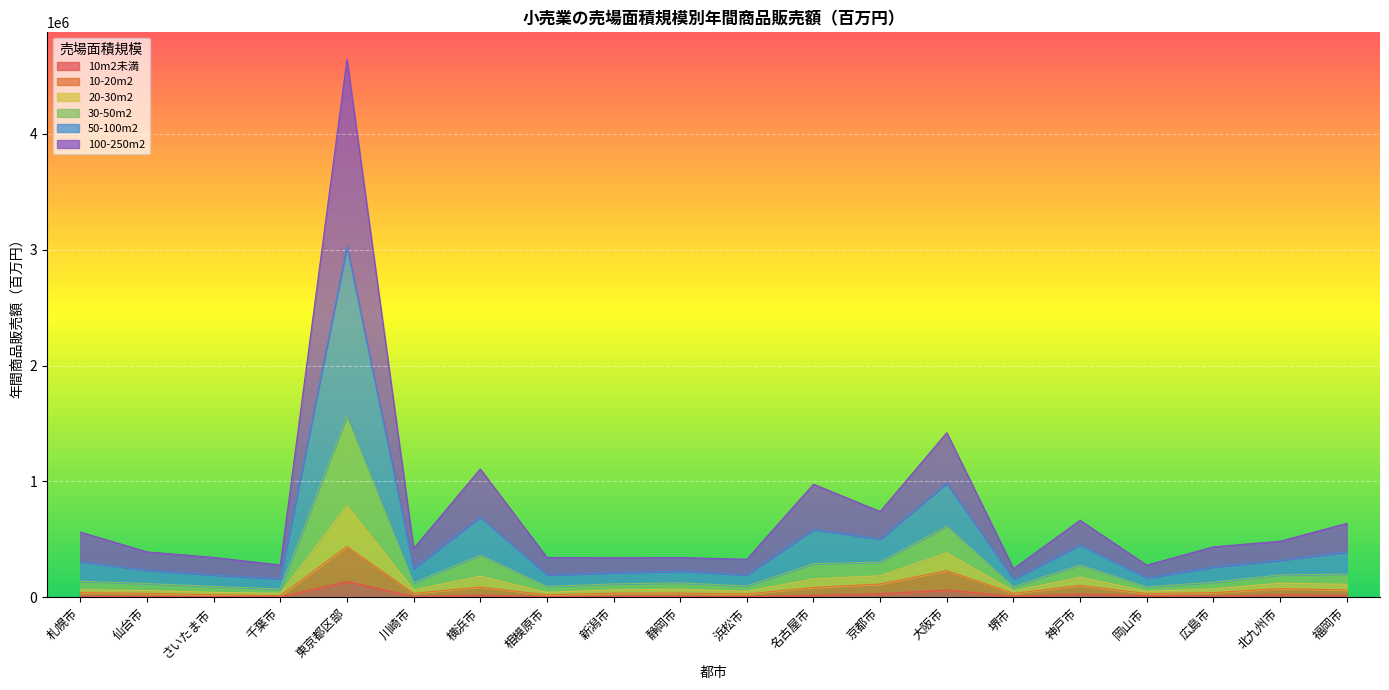

At which category is the sum across all series the highest?

東京都区部